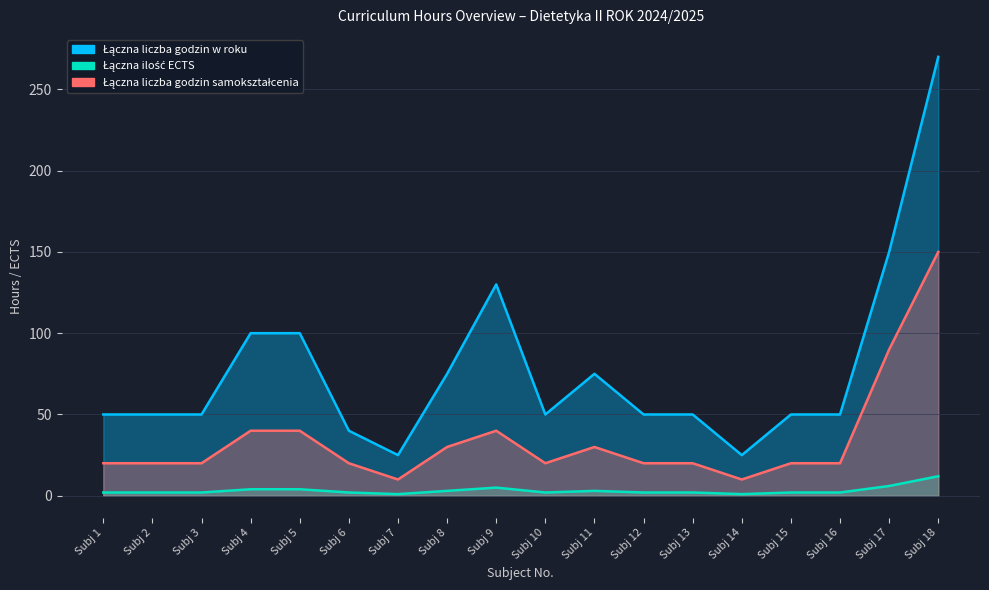

Reading right to left, transcribe all the data shown in this chart.

Łączna liczba godzin w roku: 270	150	50	50	25	50	50	75	50	130	75	25	40	100	100	50	50	50
Łączna ilość ECTS: 12	6	2	2	1	2	2	3	2	5	3	1	2	4	4	2	2	2
Łączna liczba godzin samokształcenia: 150	90	20	20	10	20	20	30	20	40	30	10	20	40	40	20	20	20